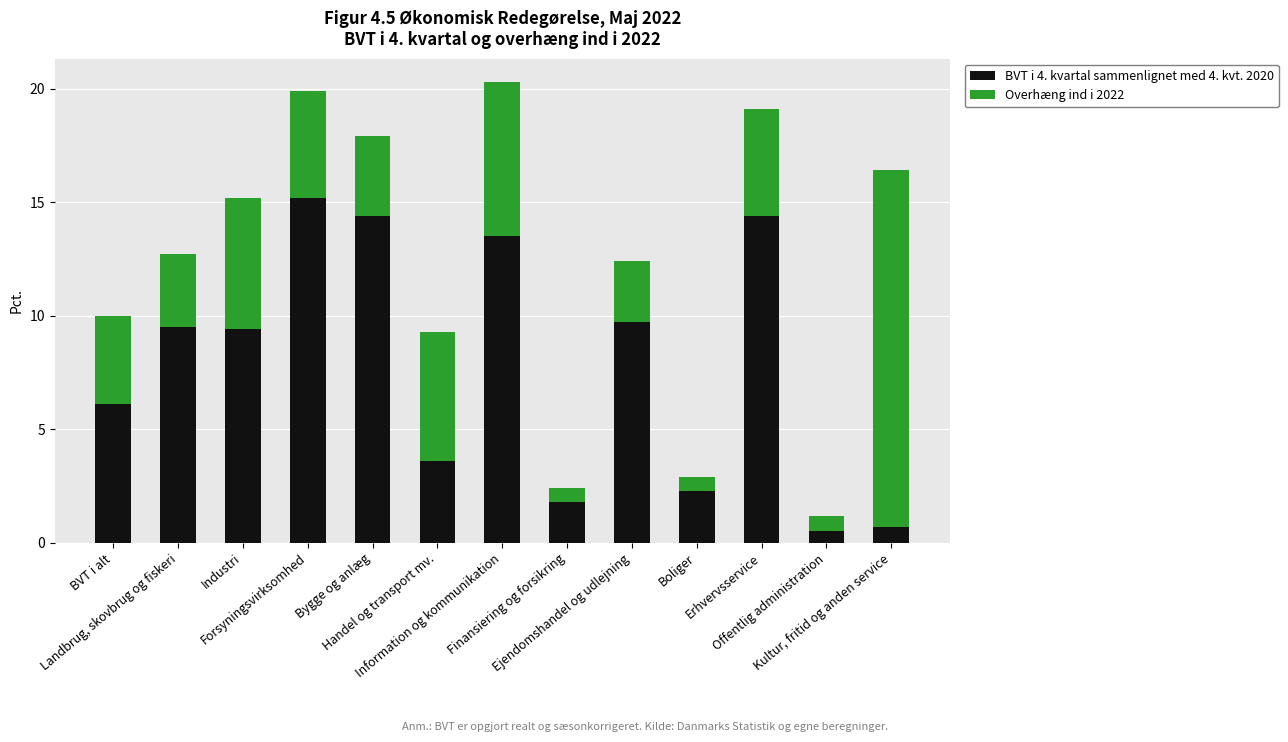

What is the sum of the BVT i 4. kvartal sammenlignet med 4. kvt. 2020 values at Finansiering og forsikring and Boliger?

4.1